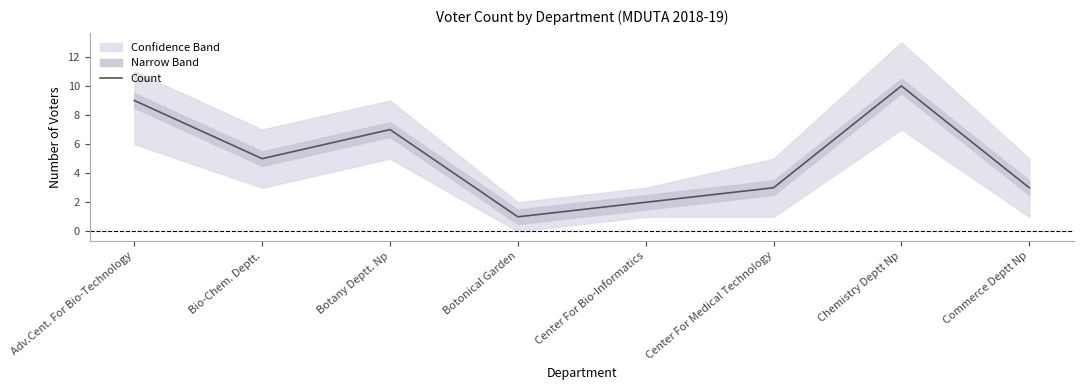

How many points are lower than both their immediate neighbors (excluding endpoints)?

2